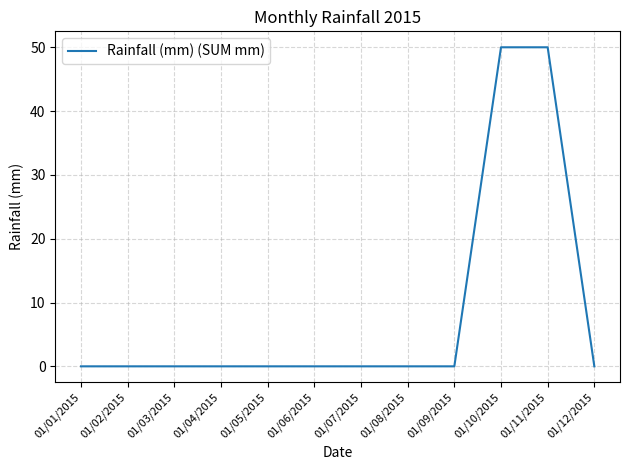

What is the difference between the maximum and minimum values?

50